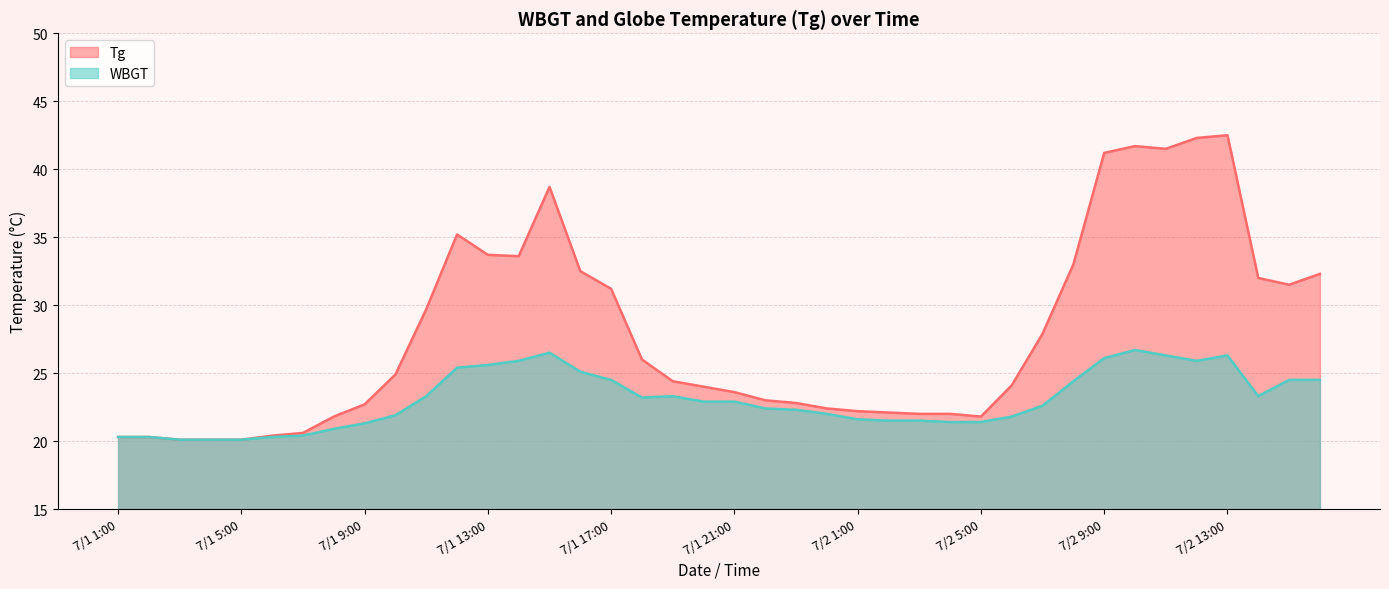

Does the chart have visible grid lines?

Yes